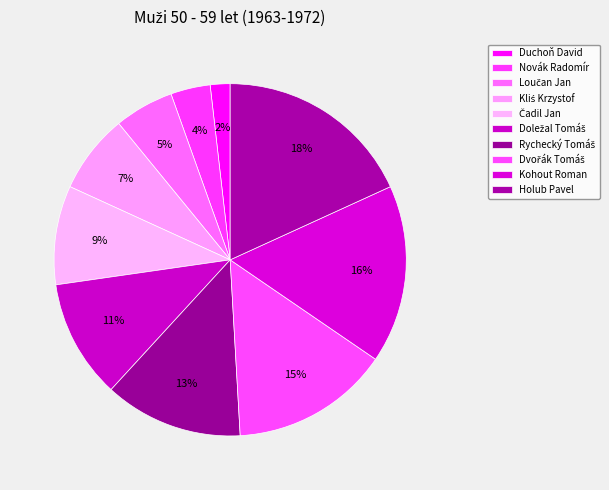

Which has a higher value, Kohout Roman or Dvořák Tomáš?

Kohout Roman